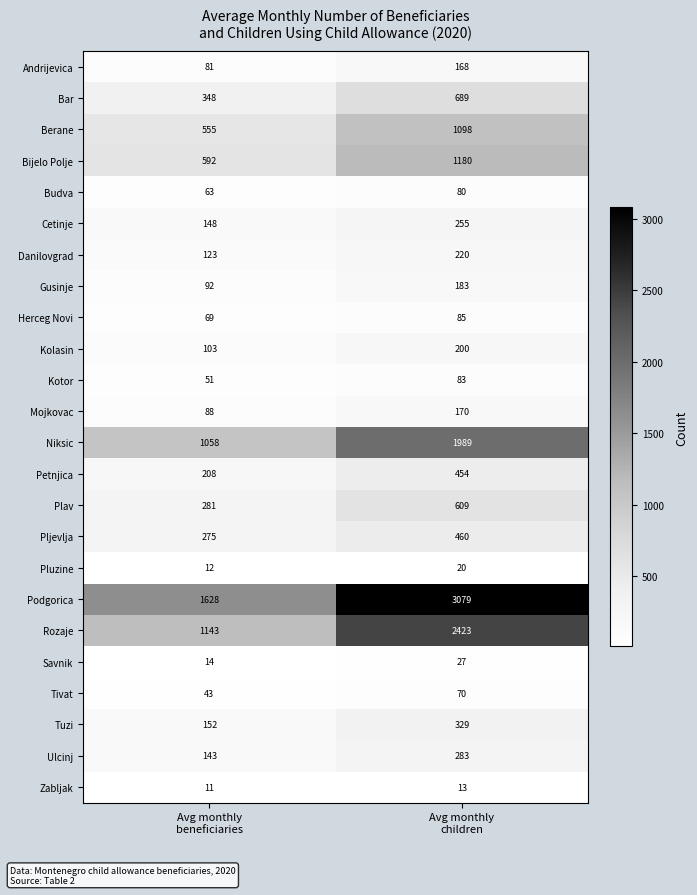

Which series has the widest spread of values?

Podgorica